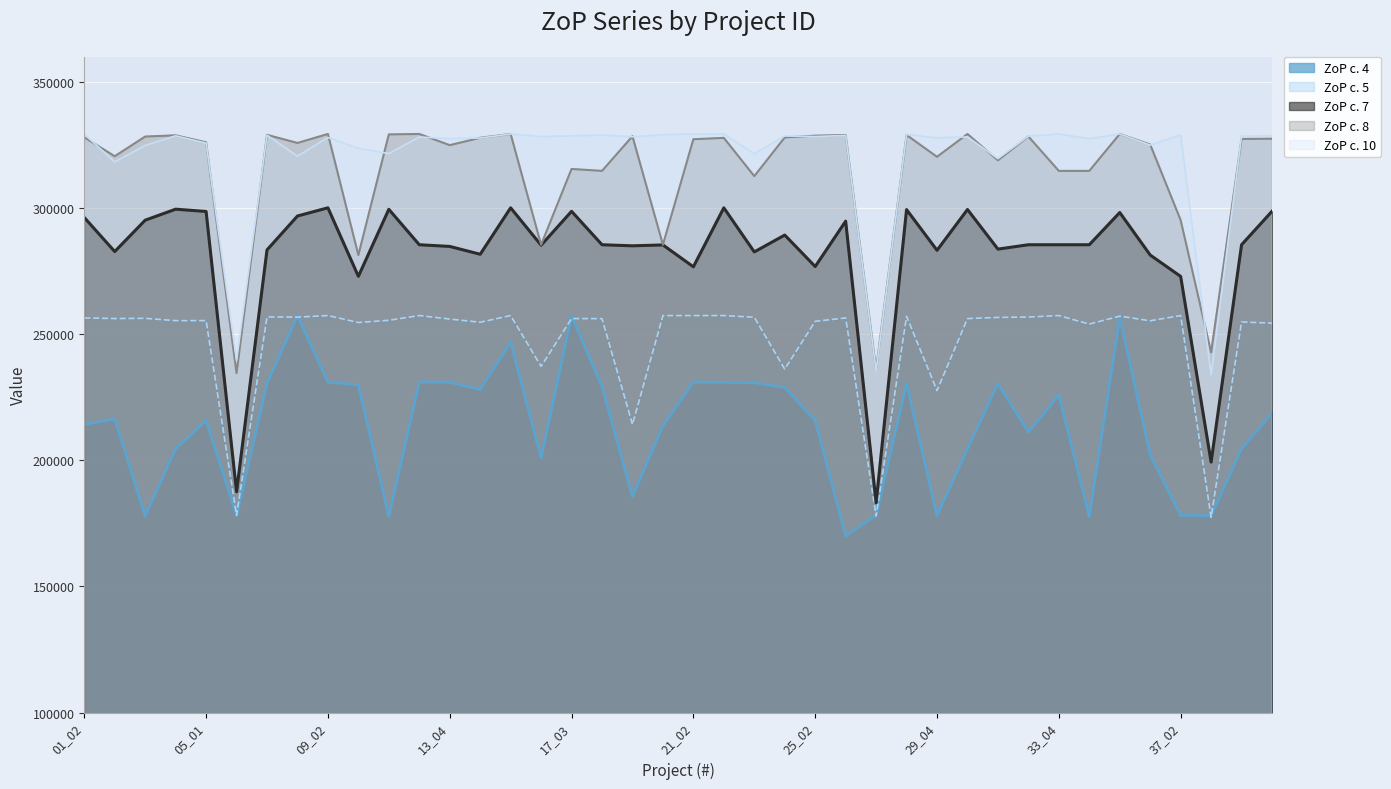

Rank the categories by ZoP c. 7 value from highest to lowest.

09_02, 22_03, 15_01, 04_03, 11_03, 30_04, 28_02, 40_03, 17_03, 05_01, 35_03, 08_04, 01_02, 03_02, 26_01, 24_02, 12_02, 18_04, 32_03, 33_04, 34_04, 39_02, 20_01, 16_02, 19_04, 13_04, 31_04, 07_01, 29_04, 02_02, 23_02, 14_03, 36_01, 25_02, 21_02, 10_02, 37_02, 38_02, 06_04, 27_01